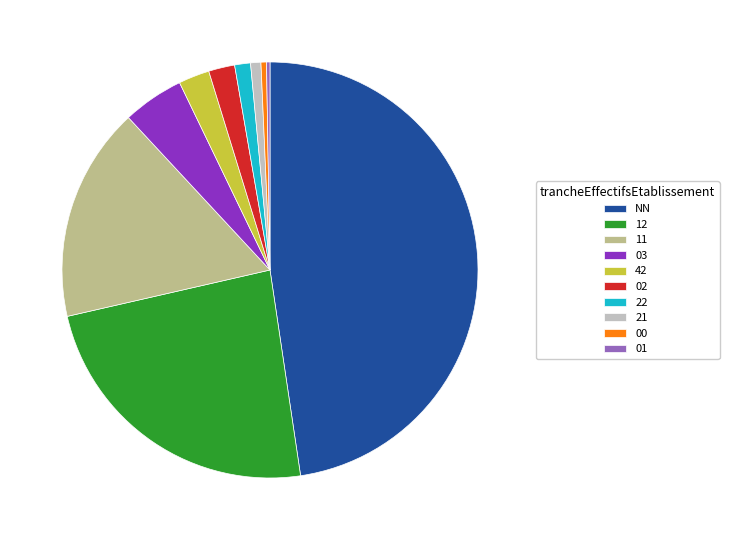

The NN slice represents 41% of the pie. True or false?

False